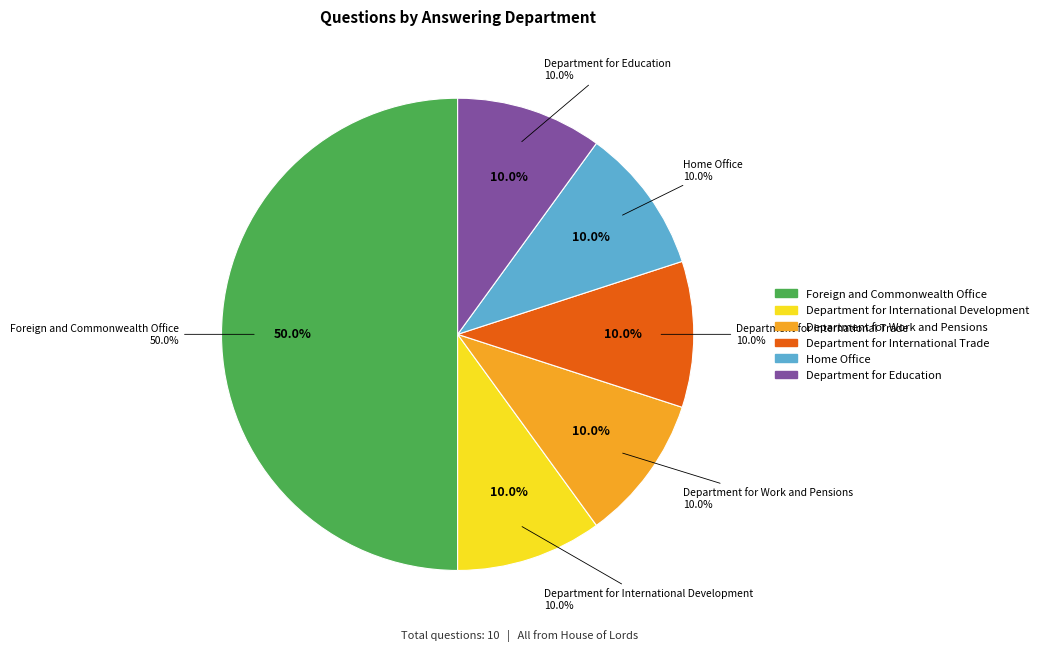

Is Department for Work and Pensions the majority of the pie?

No